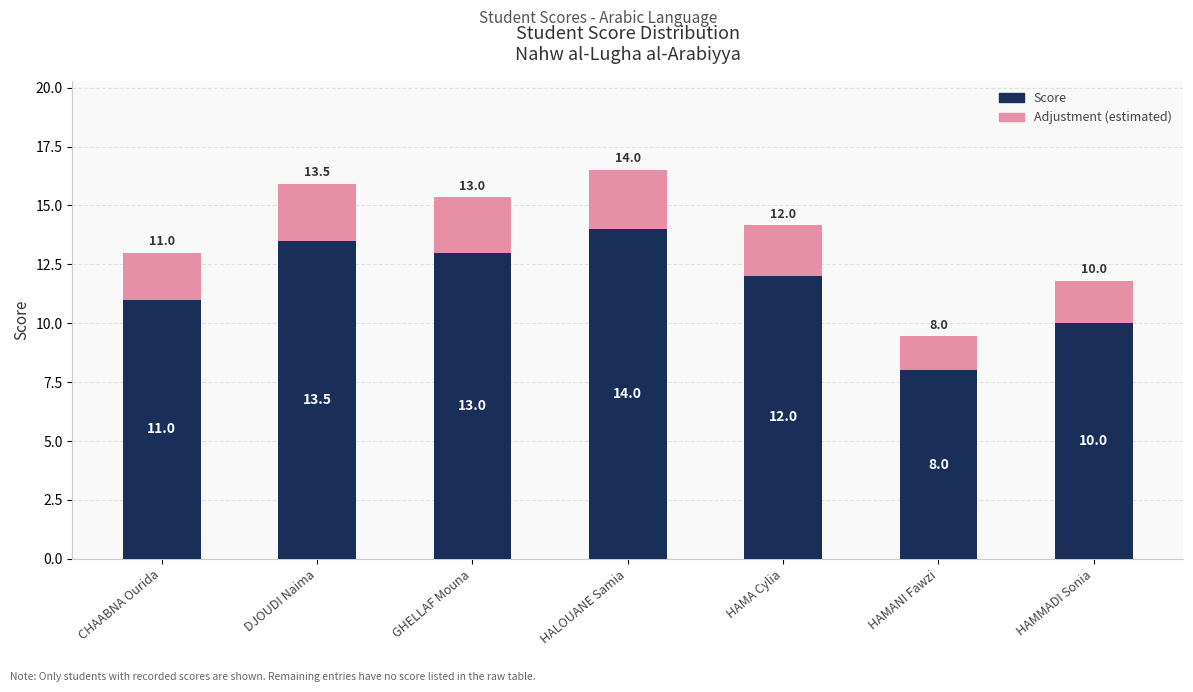

Reading right to left, transcribe the values for Score.

HAMMADI Sonia=10.0	HAMANI Fawzi=8.0	HAMA Cylia=12.0	HALOUANE Samia=14.0	GHELLAF Mouna=13.0	DJOUDI Naima=13.5	CHAABNA Ourida=11.0